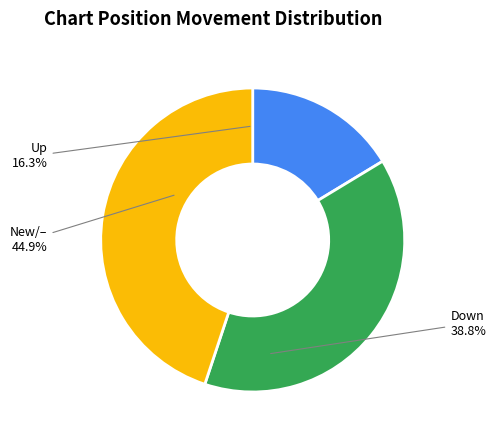

Is there a majority slice in this chart?

No